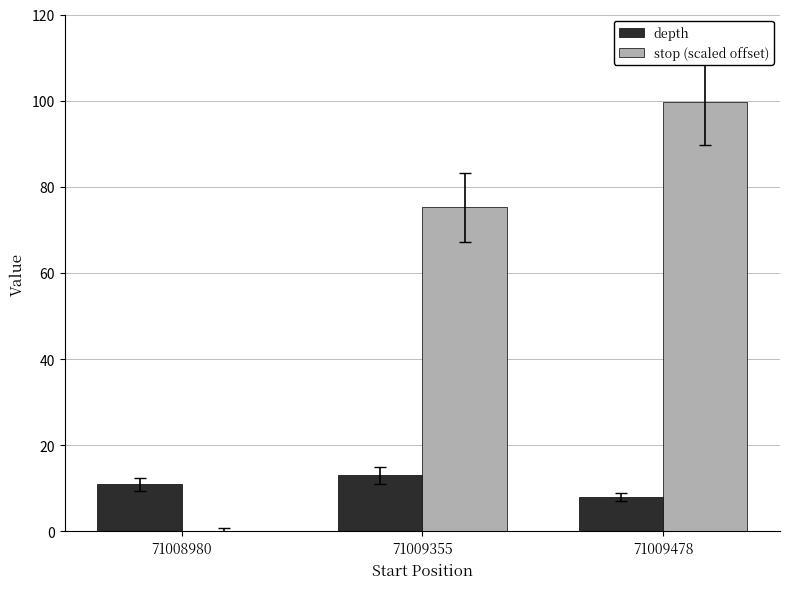

Where is depth nearest to the value 10?

71008980